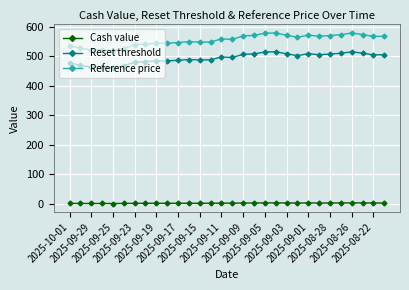

Which series has the largest total across all categories?

Reference price